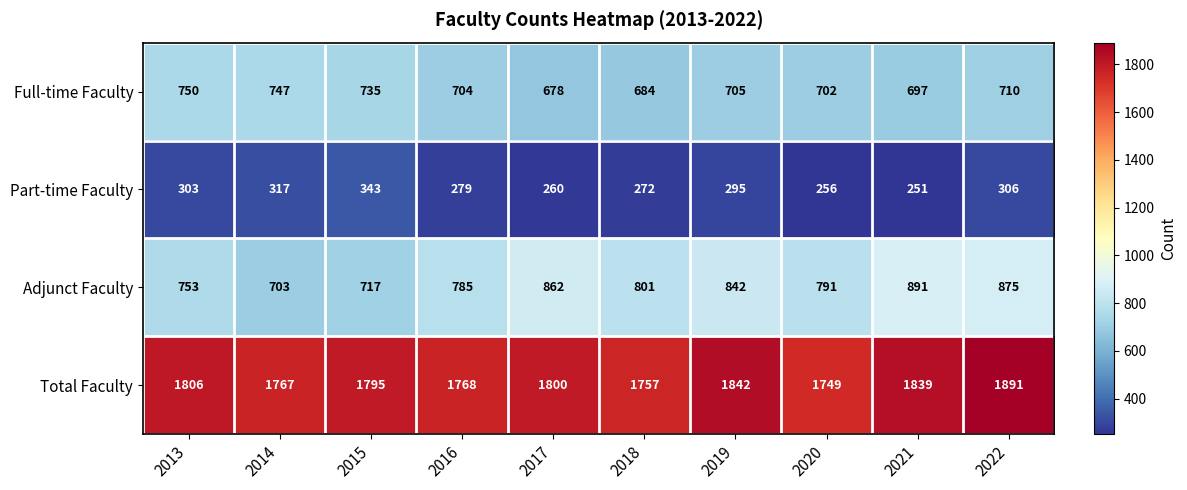

Which series has the largest range (max minus min)?

Adjunct Faculty